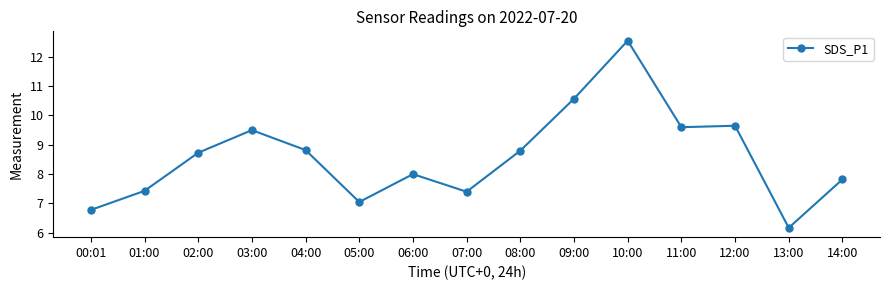

At which category does the data reach its first local valley?

05:00